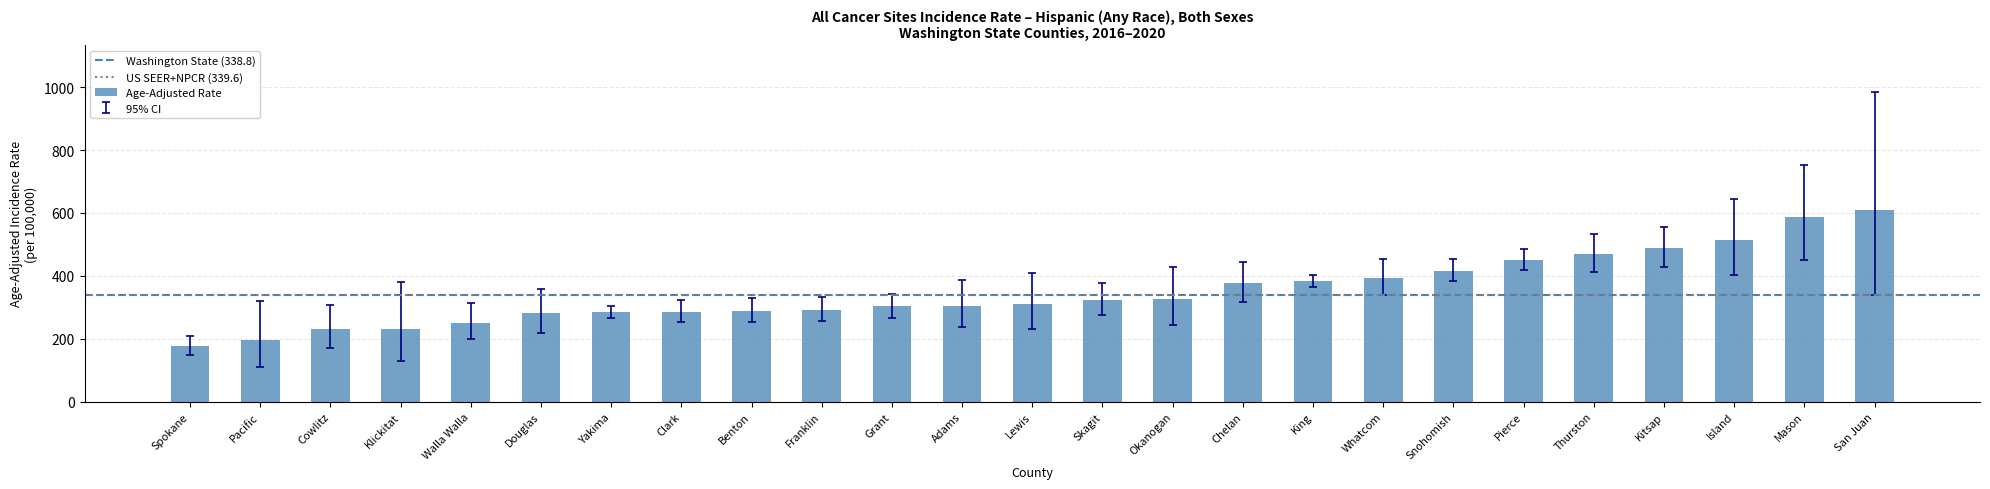

What position from the left is Klickitat?

4